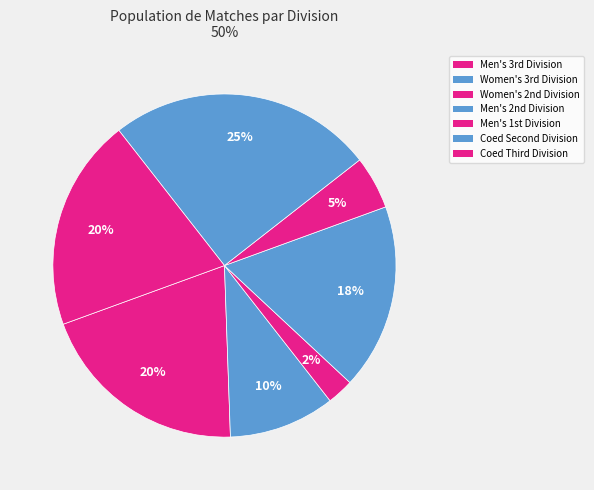

Which category has the biggest portion of the pie?

Coed Second Division